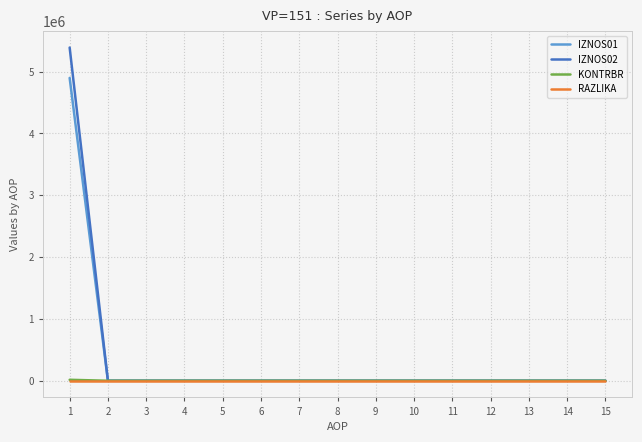

Which series has the widest spread of values?

IZNOS02